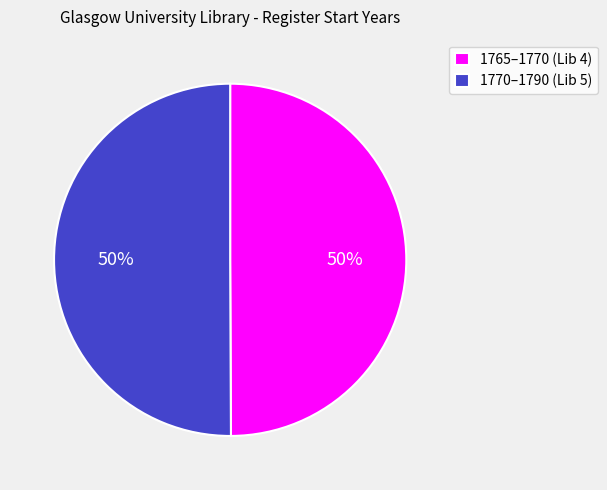

To the nearest percent, what is the average slice percentage?

50%